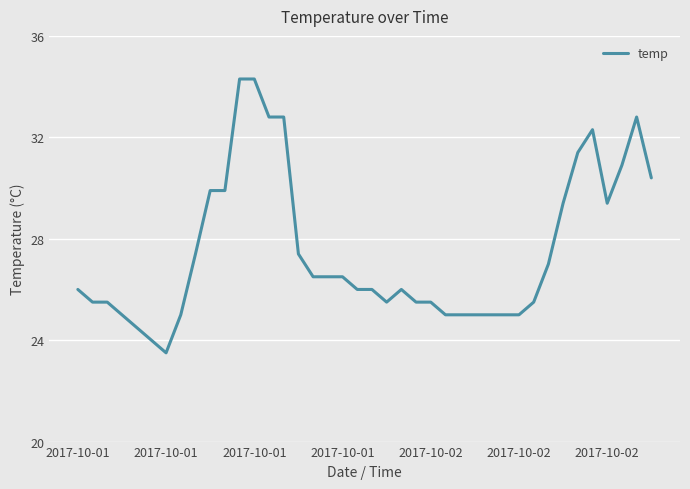

What is the difference between the maximum and minimum values?

10.8